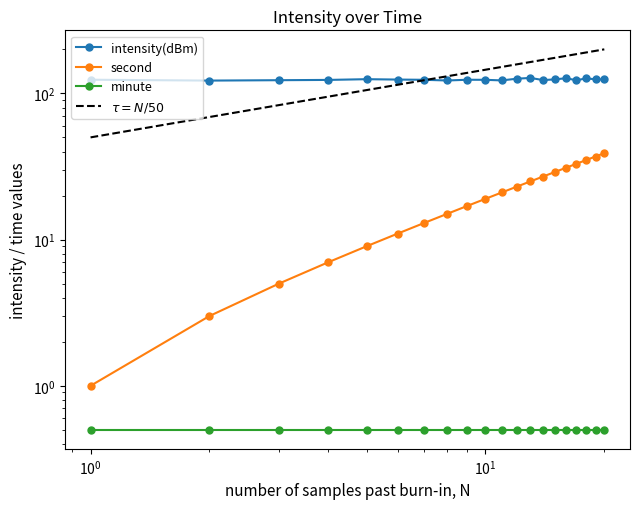

What is the average value of the second series?

20.0